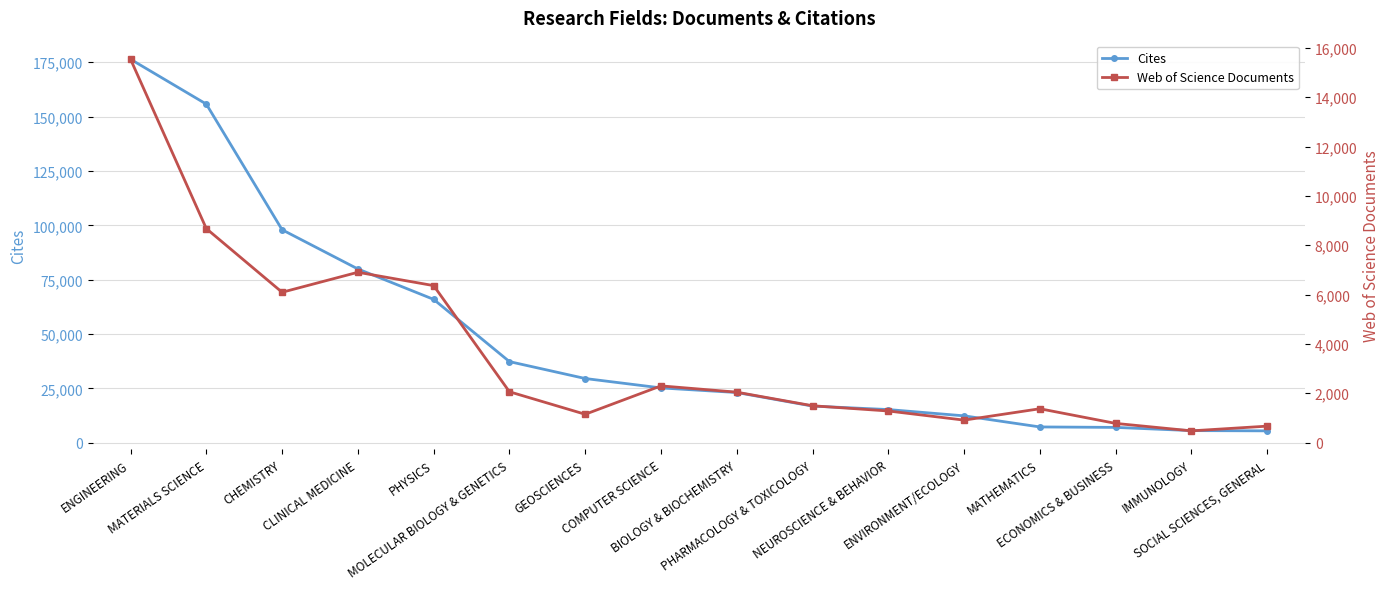

What is the value of the Cites point at the 8th from the left?

25238